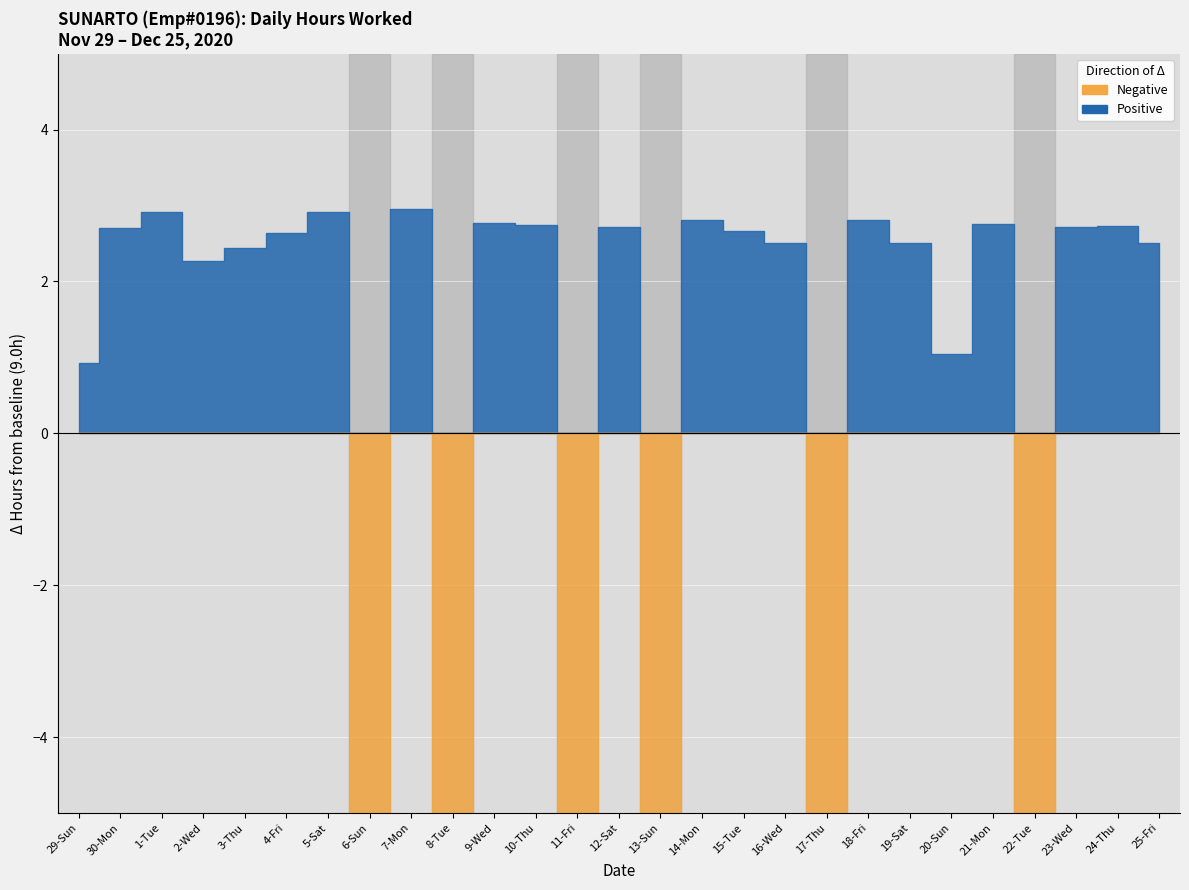

Does the chart display data point markers on the line(s)?

No